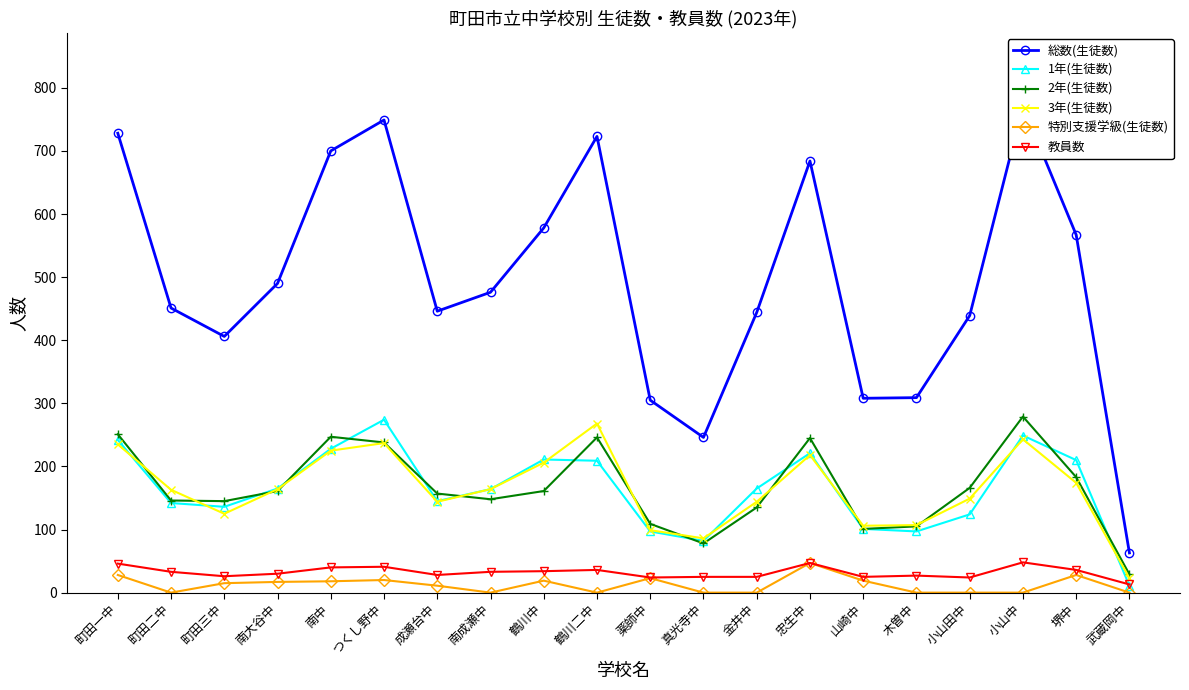

True or false: 3年(生徒数) and 2年(生徒数) cross at least once.

True